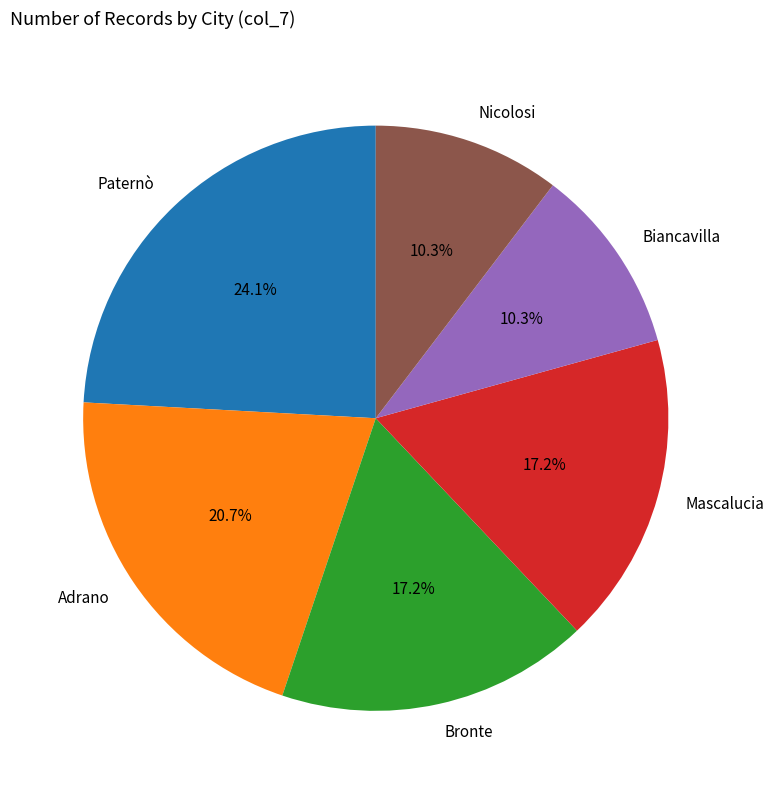

What is the total percentage of Paternò and Biancavilla?

34.5%